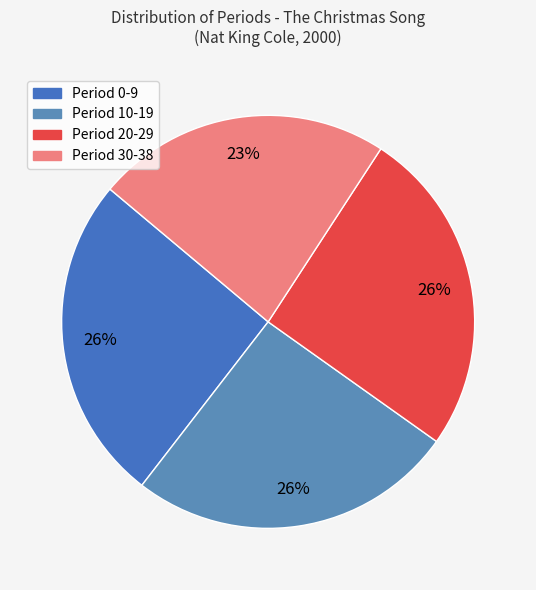

To the nearest percent, what is the average slice percentage?

25%